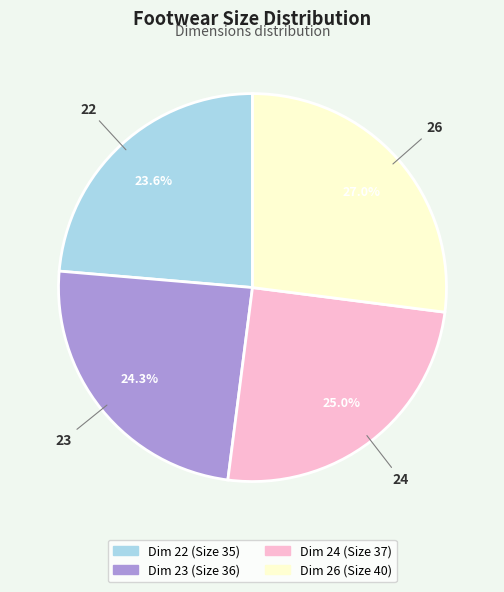

Does any single category account for the majority?

No